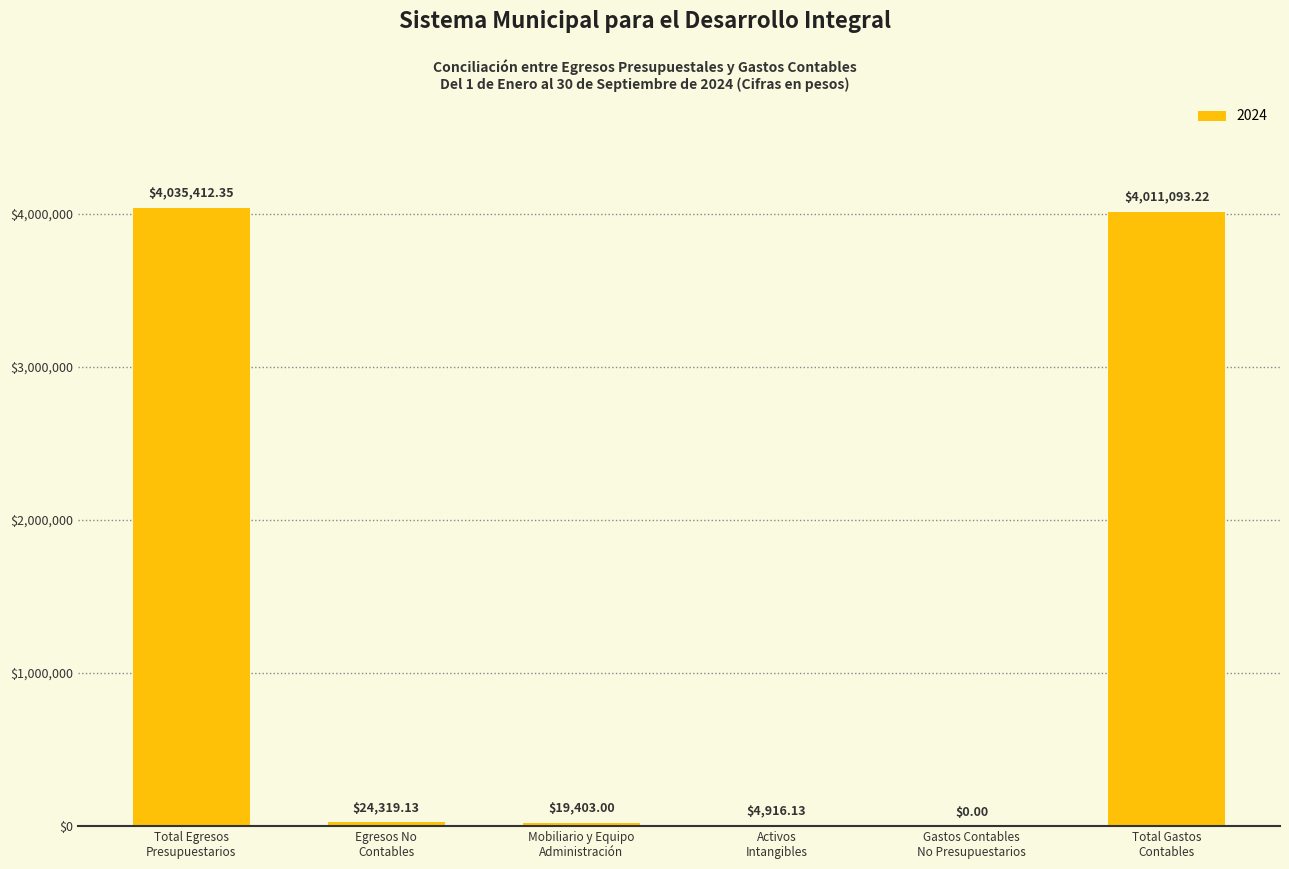

Are the bars horizontal?

No